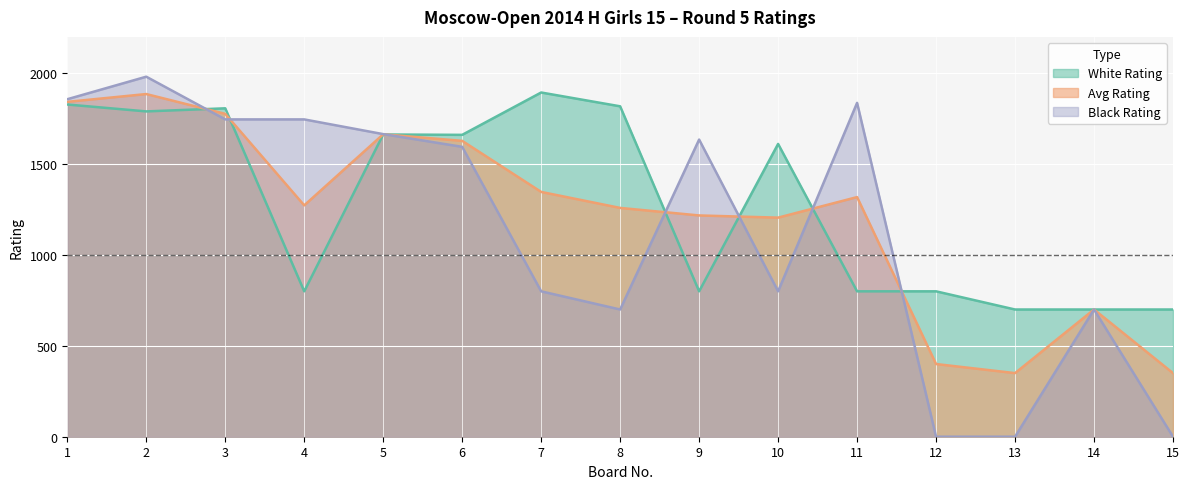

Between 1 and 7, which series saw the biggest shift?

Black Rating